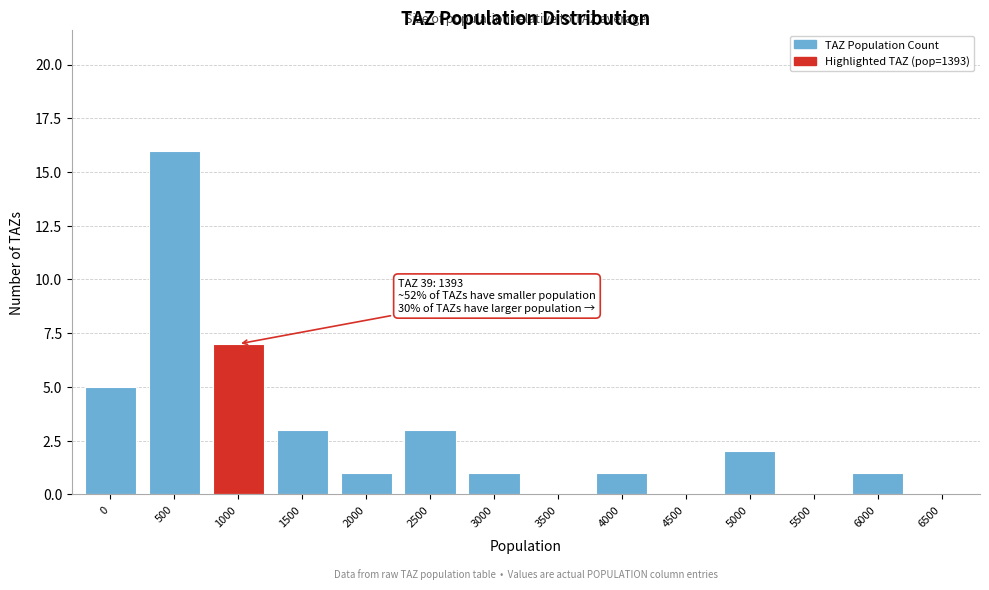

Reading right to left, list all the values displayed in this chart.

6500=0	6000=1	5500=0	5000=2	4500=0	4000=1	3500=0	3000=1	2500=3	2000=1	1500=3	1000=7	500=16	0=5